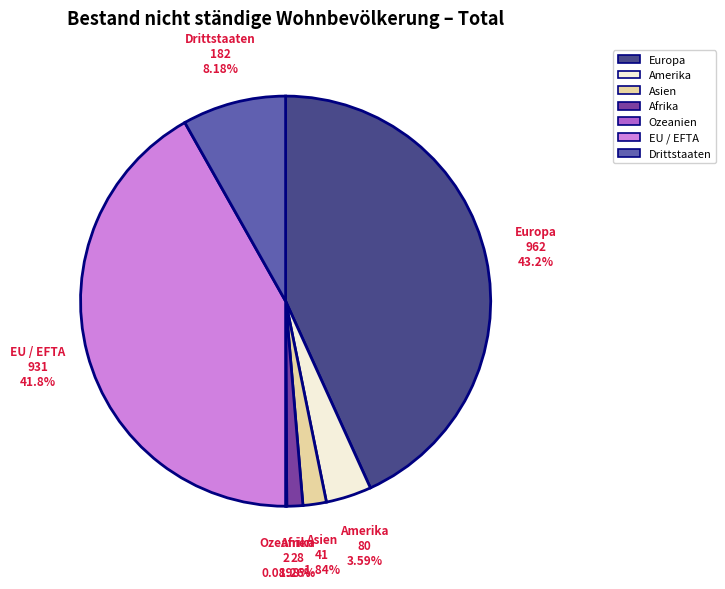

Is it true that Europa is 51% of the pie?

False